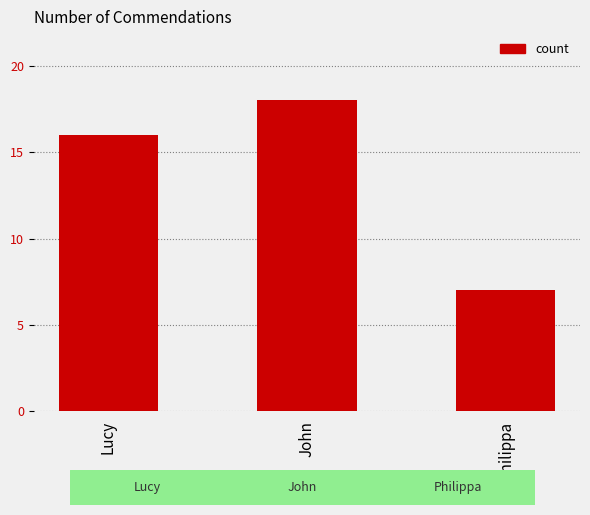

What position from the left is Philippa?

3